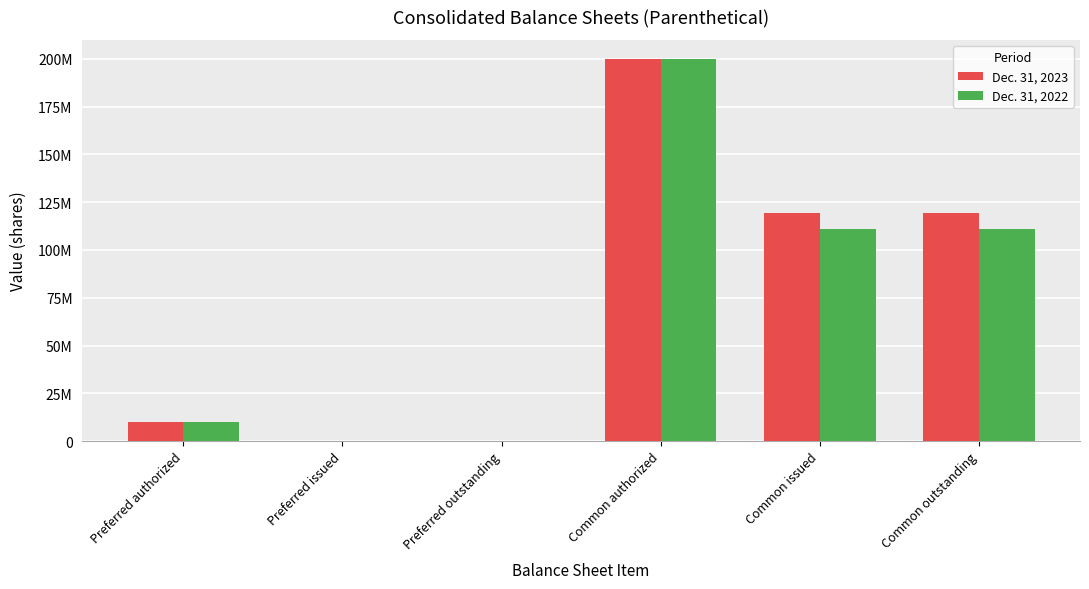

Which series has the largest total across all categories?

Dec. 31, 2023